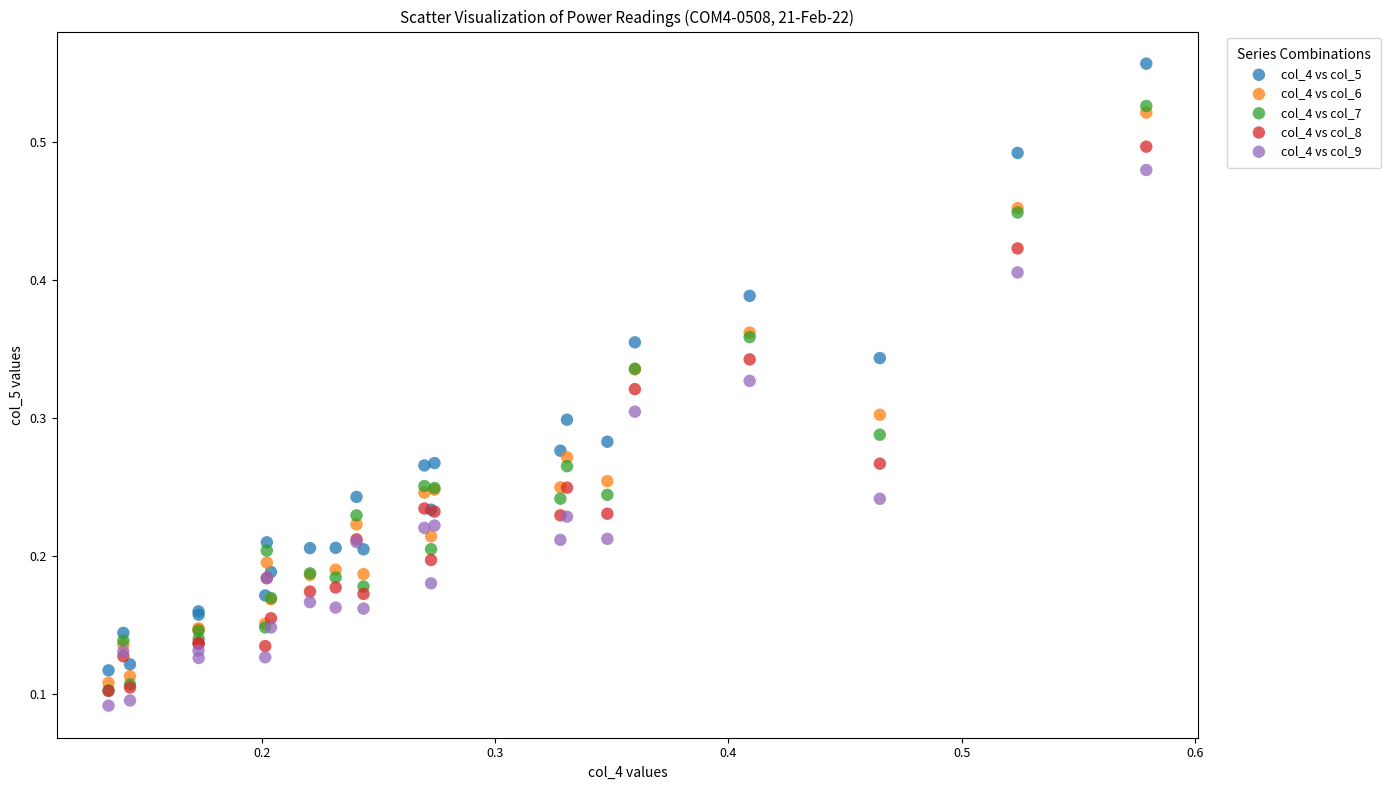

What are all the series names shown in the legend?

col_4 vs col_5, col_4 vs col_6, col_4 vs col_7, col_4 vs col_8, col_4 vs col_9